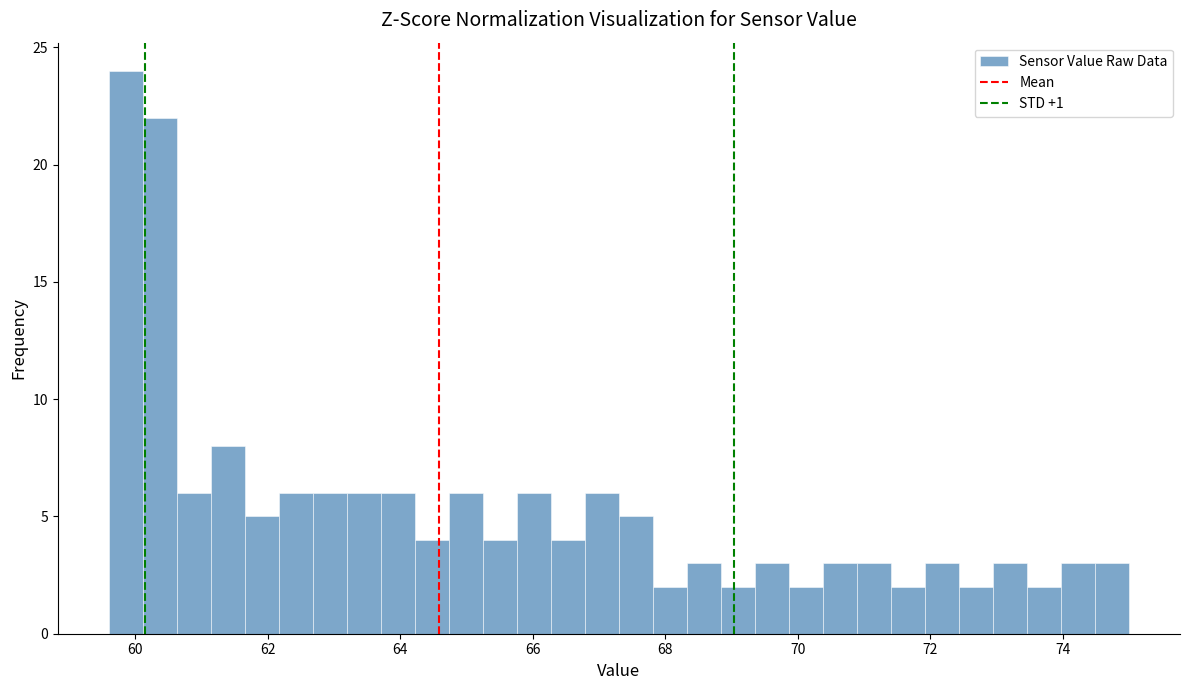

Around what value on the x-axis is the tallest bar? Give the approximate position of its centre, as read against the axis.

59.8